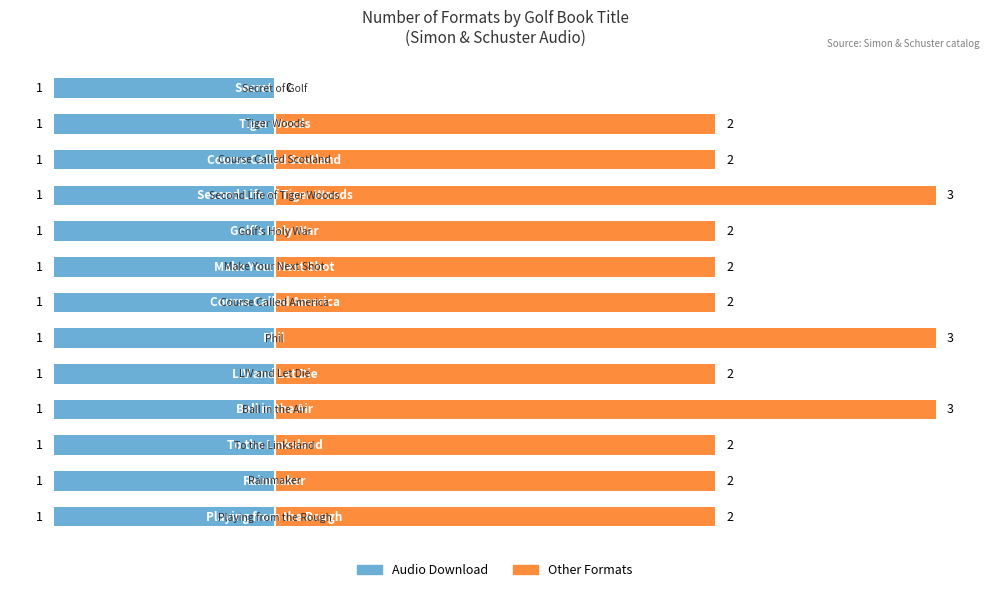

Which series has the widest spread of values?

Other Formats